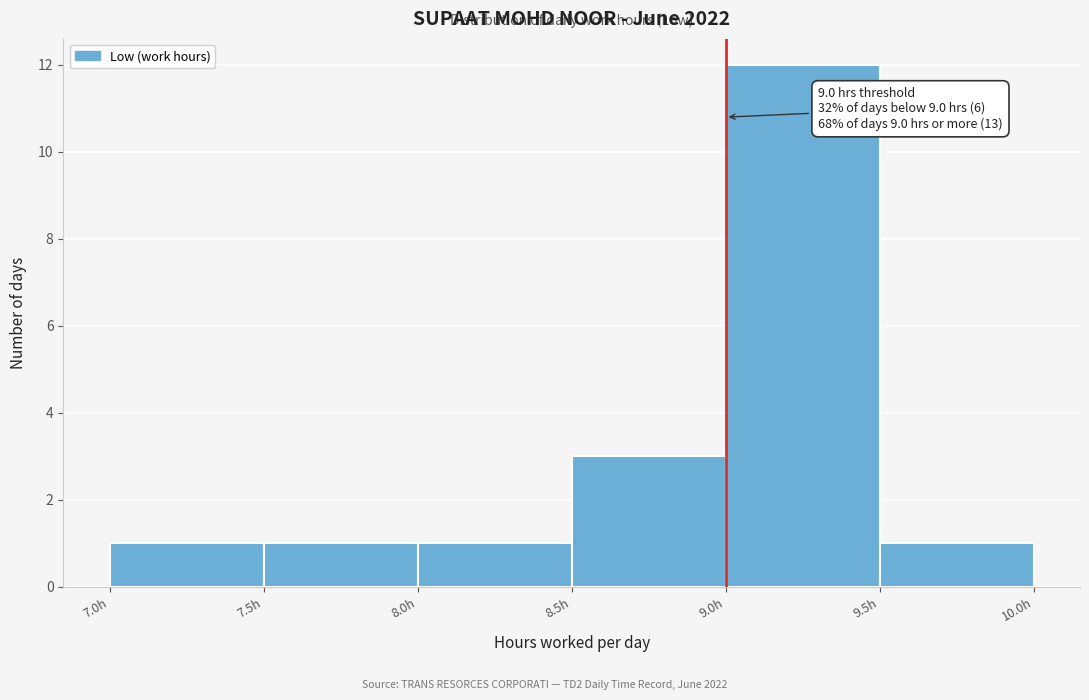

Which range on the x-axis has the tallest bar?

9.0 to 9.5